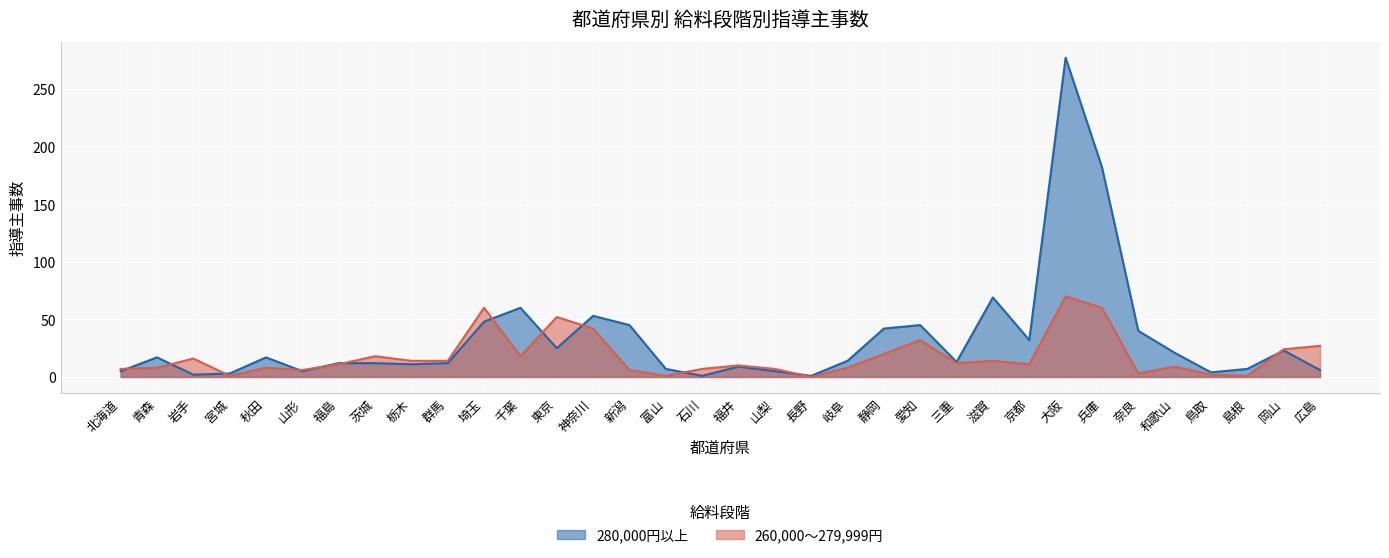

The 280,000円以上 series shows 17 at 秋田. True or false?

True